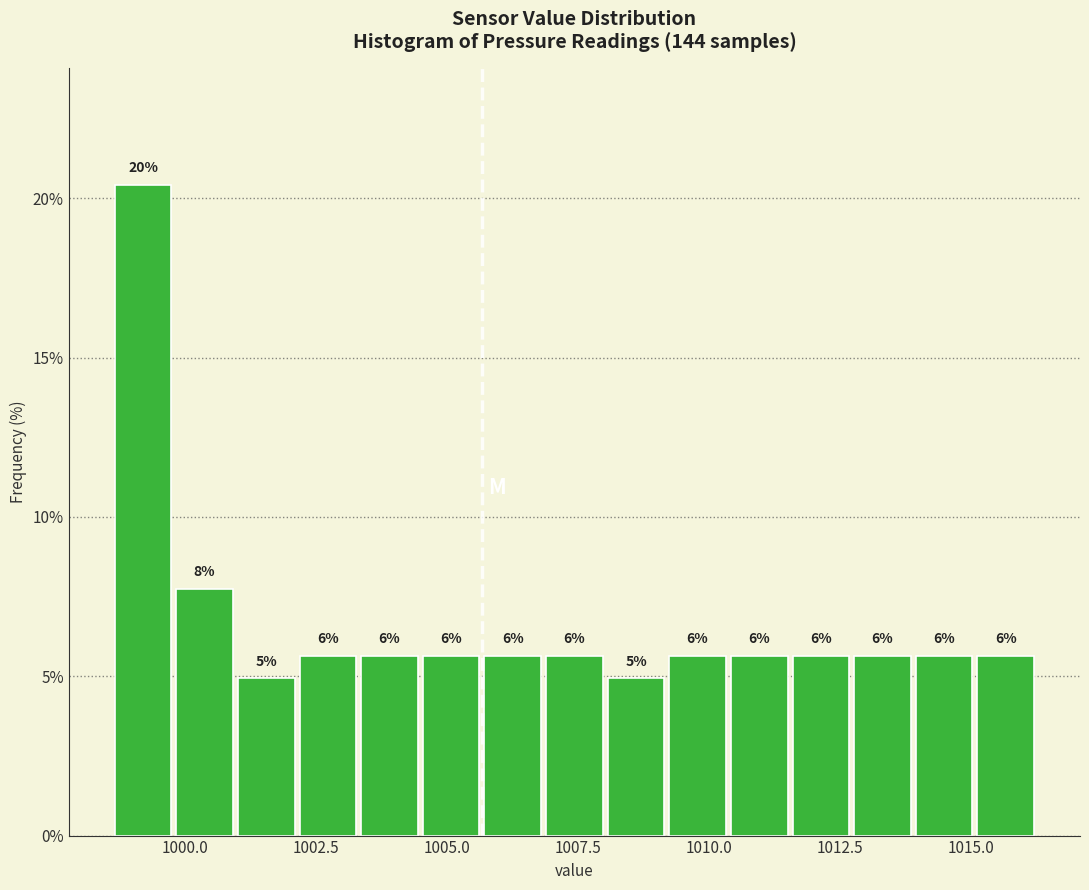

Around what value on the x-axis is the tallest bar? Give the approximate position of its centre, as read against the axis.

999.0